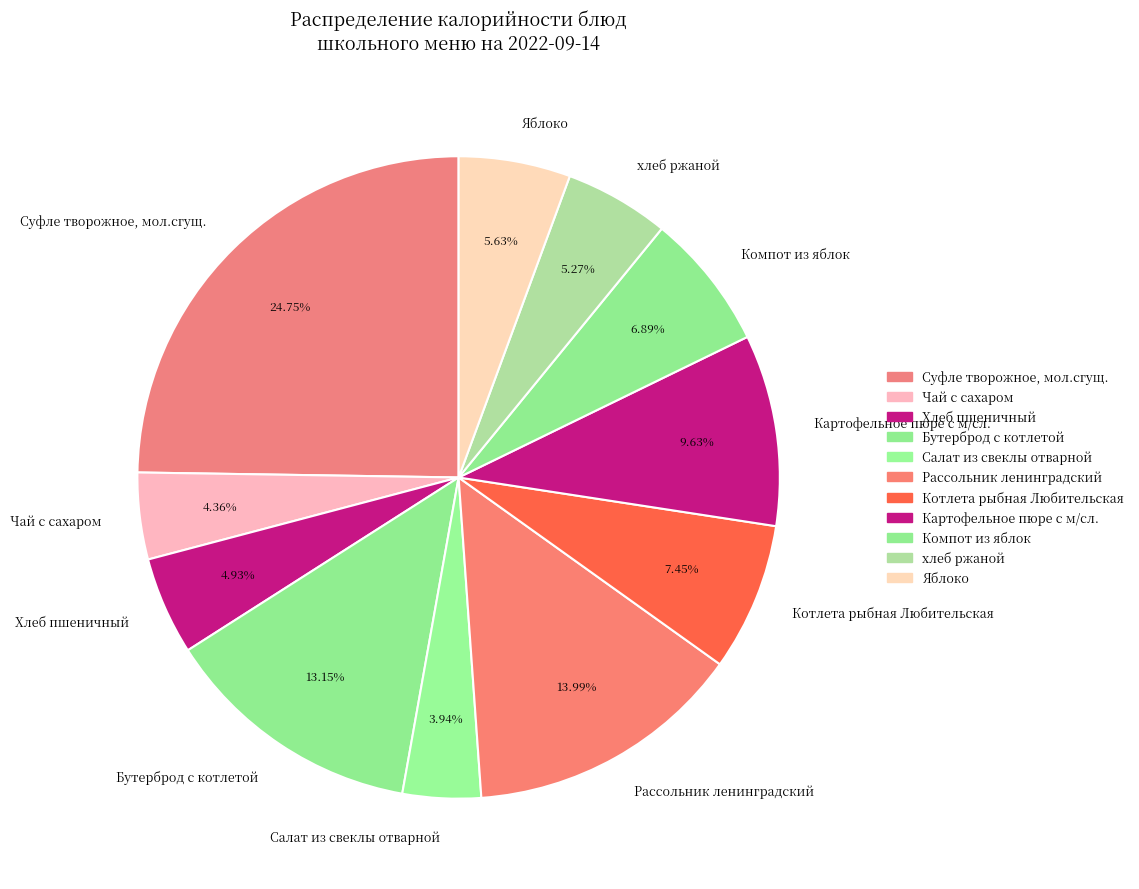

True or false: Картофельное пюре с м/сл. accounts for 10% of the total.

True